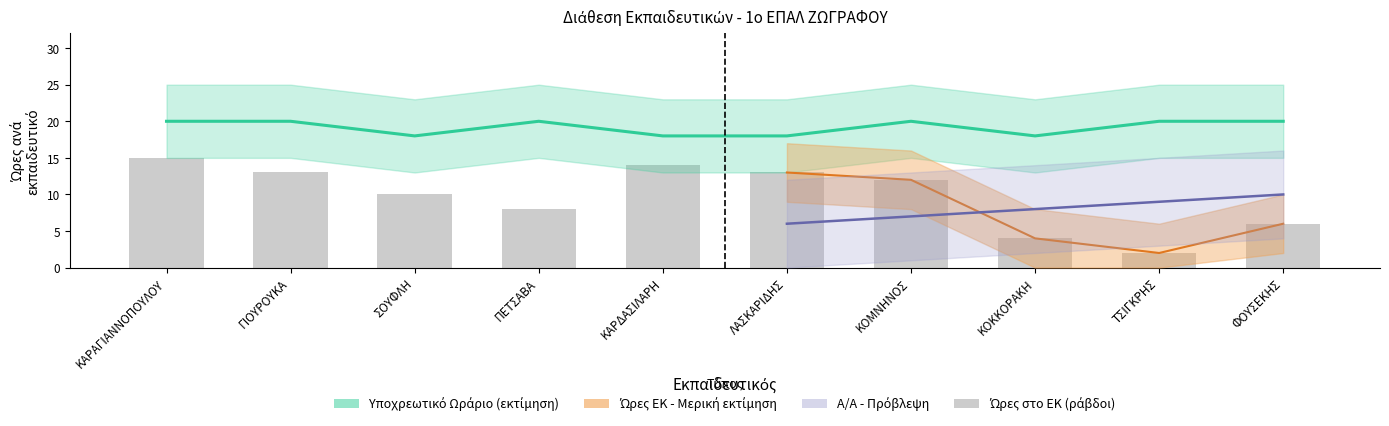

What is the change in value from ΣΟΥΦΛΗ to ΛΑΣΚΑΡΙΔΗΣ?

+3